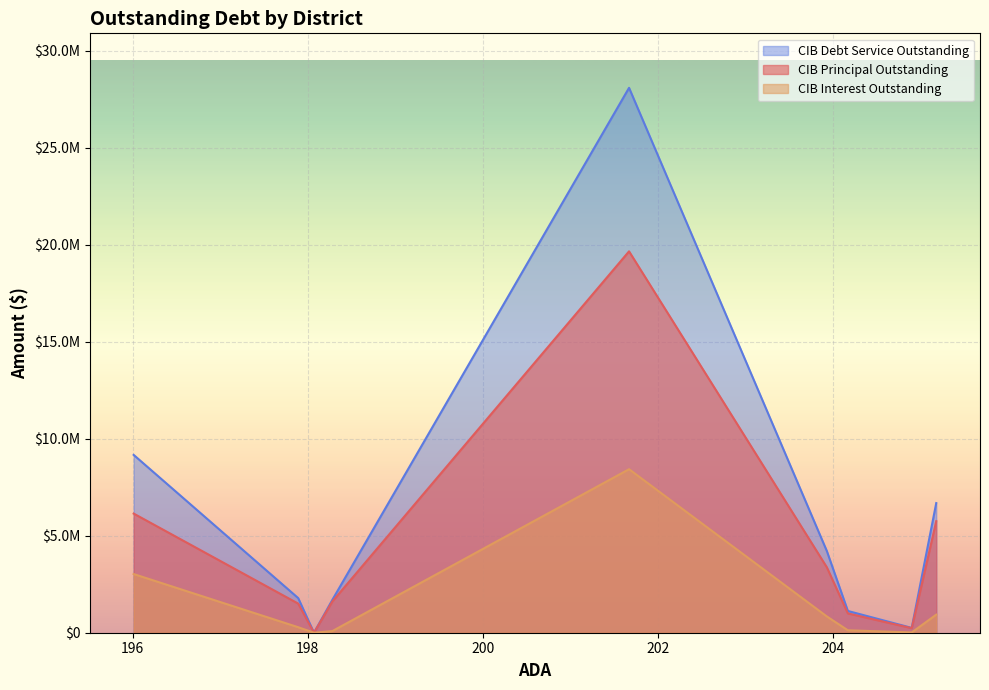

True or false: CIBDebtServiceOutstanding and CIBPrincipalOutstanding cross at least once.

False